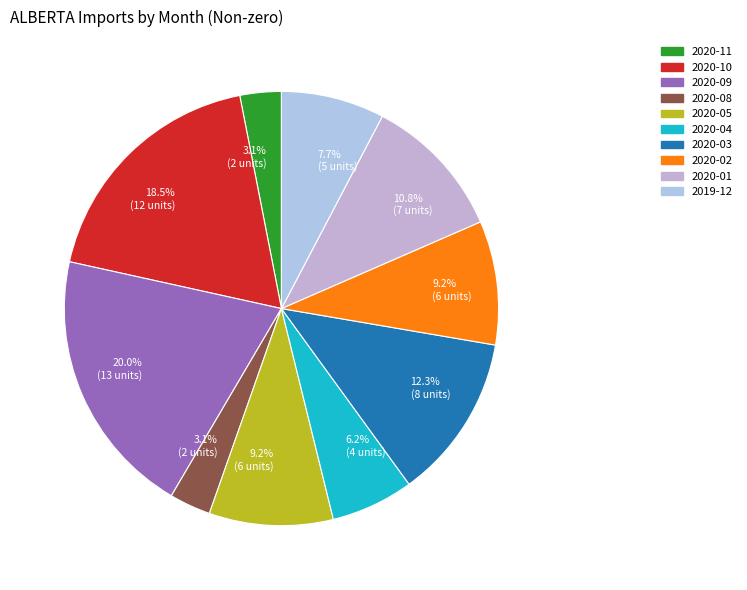

Count the number of slices in the pie.

10